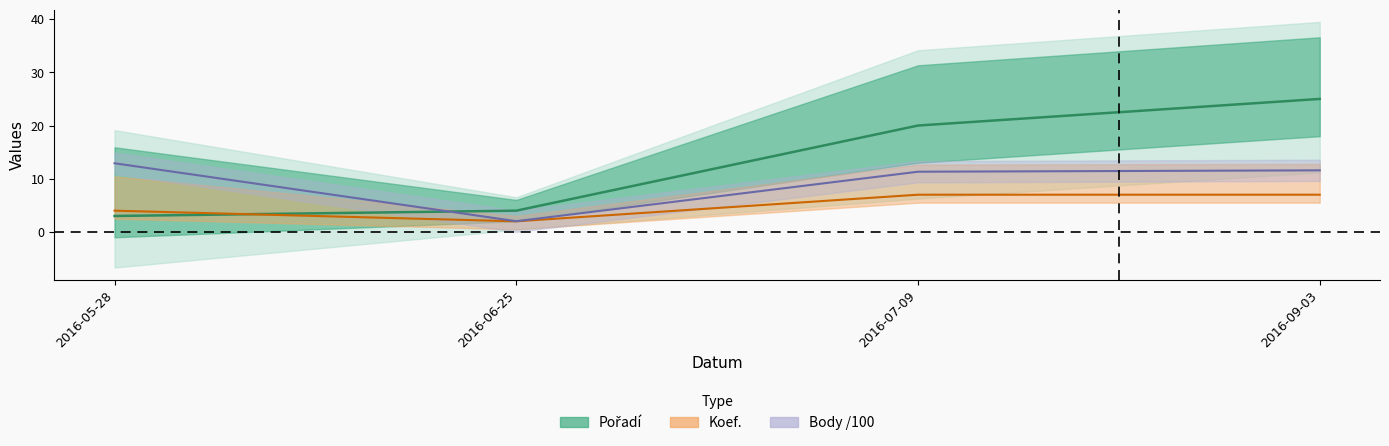

Rank the categories by value from highest to lowest.

2016-09-03, 2016-07-09, 2016-06-25, 2016-05-28